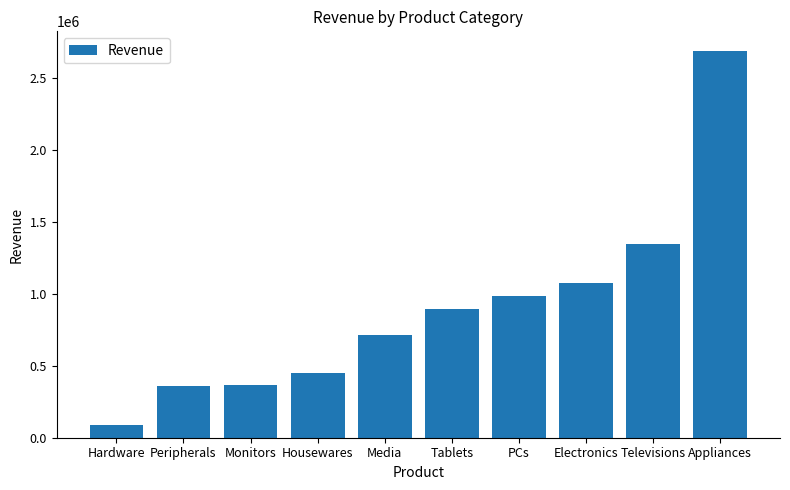

What is the average value?

897516